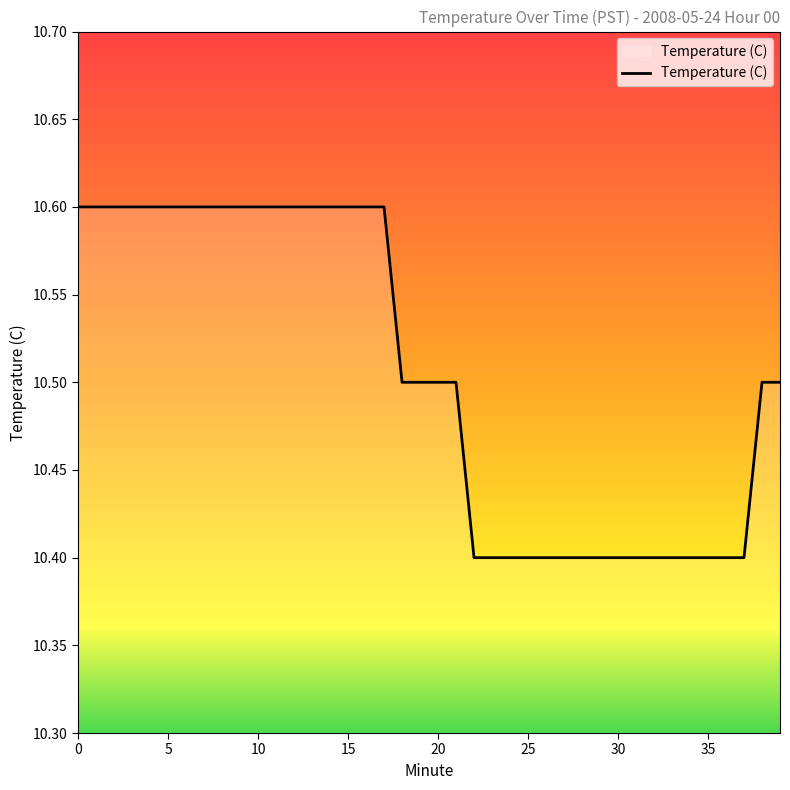

What is the maximum value shown in the chart?

10.6